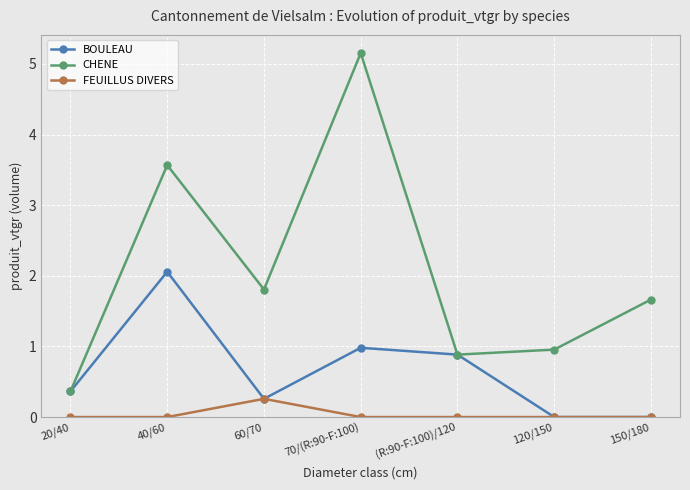

Reading right to left, list all the values displayed in this chart.

BOULEAU: 150/180=0.0	120/150=0.0	(R:90-F:100)/120=0.9	70/(R:90-F:100)=1.0	60/70=0.3	40/60=2.1	20/40=0.4
CHENE: 150/180=1.7	120/150=1.0	(R:90-F:100)/120=0.9	70/(R:90-F:100)=5.2	60/70=1.8	40/60=3.6	20/40=0.4
FEUILLUS DIVERS: 150/180=0.0	120/150=0.0	(R:90-F:100)/120=0.0	70/(R:90-F:100)=0.0	60/70=0.3	40/60=0.0	20/40=0.0